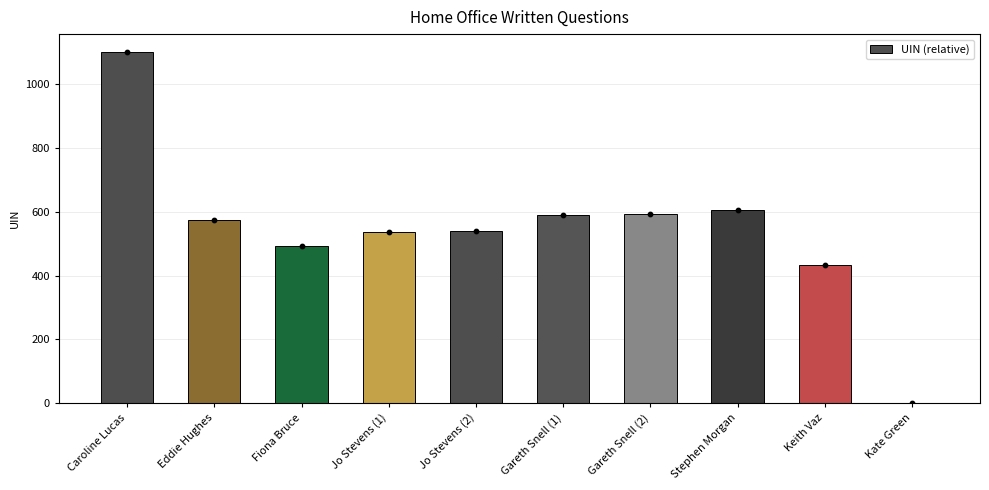

Which has a higher value, Jo Stevens (1) or Eddie Hughes?

Eddie Hughes